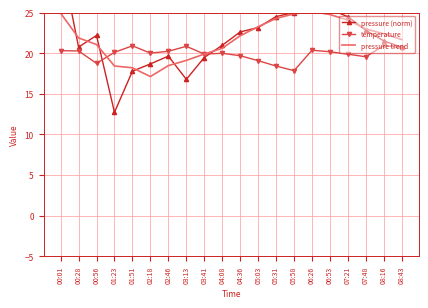

True or false: temperature has a value of 7.8 at 06:53.

False